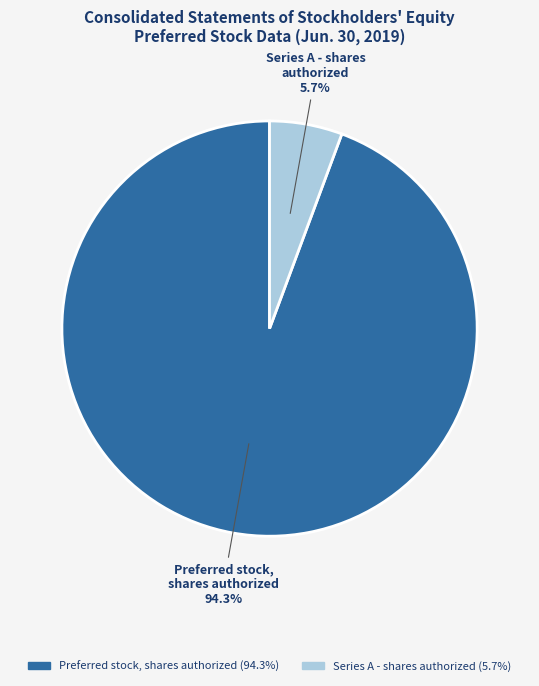

Which has a higher value, Series A - shares authorized or Preferred stock, shares authorized?

Preferred stock, shares authorized